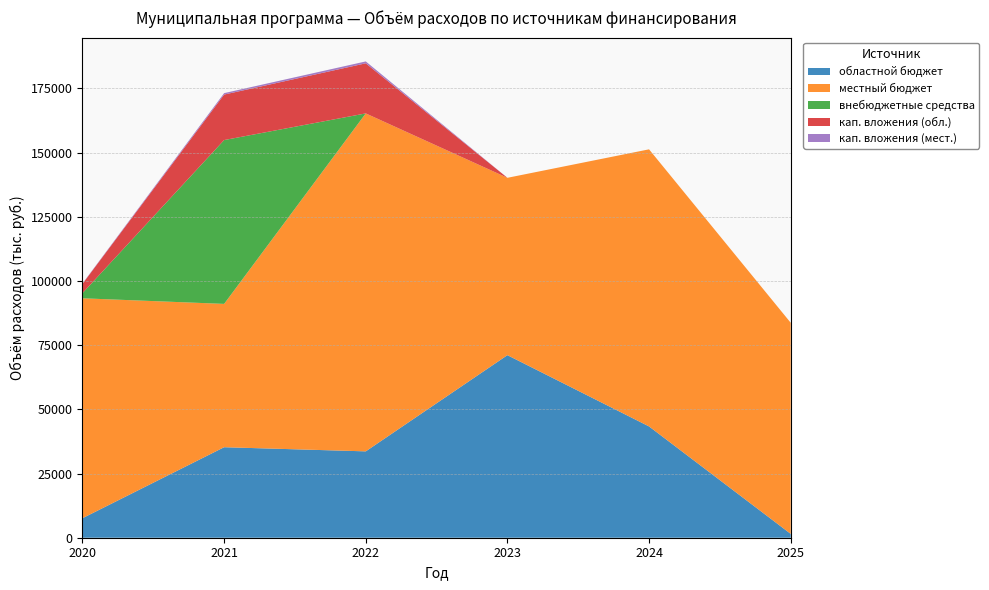

Reading left to right, list all the values displayed in this chart.

областной бюджет: 2020=7601.3	2021=35253.3	2022=33640.0	2023=71112.4	2024=43352.5	2025=1507.5
местный бюджет: 2020=85662.8	2021=55827.9	2022=131639.1	2023=69082.4	2024=107931.1	2025=82237.1
внебюджетные средства: 2020=2000.0	2021=63811.2	2022=0.0	2023=0.0	2024=0.0	2025=0.0
кап. вложения (обл.): 2020=3634.0	2021=17723.1	2022=19516.0	2023=0.0	2024=0.0	2025=0.0
кап. вложения (мест.): 2020=138.0	2021=562.4	2022=731.4	2023=0.0	2024=0.0	2025=0.0